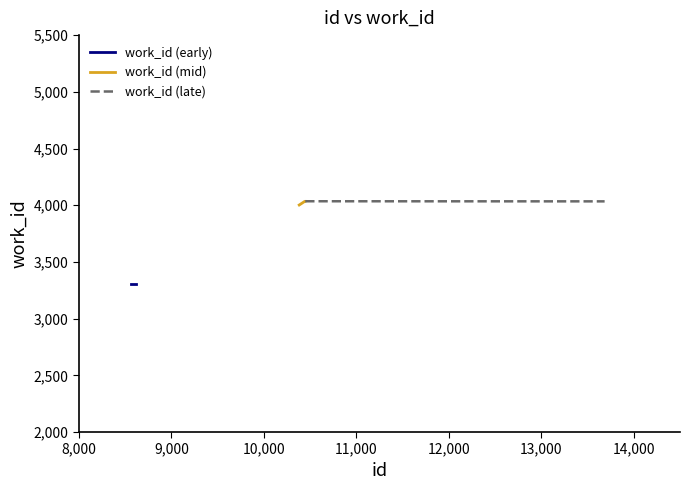

List the labels in order of value, largest first.

10448, 10450, 10443, 10444, 10445, 13684, 13685, 10383, 8569, 8613